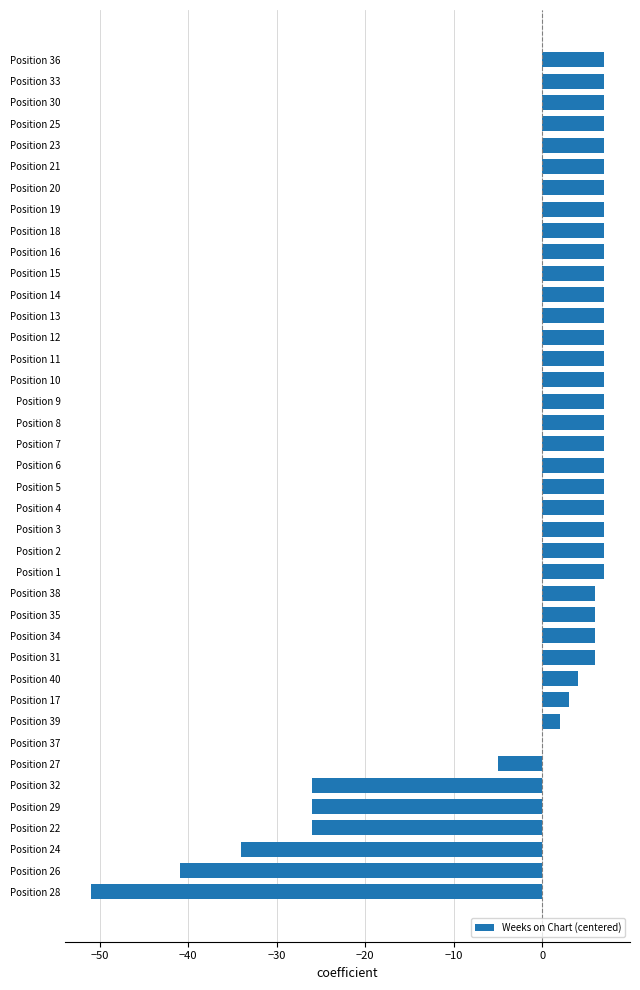

What is the maximum value shown in the chart?

7.0